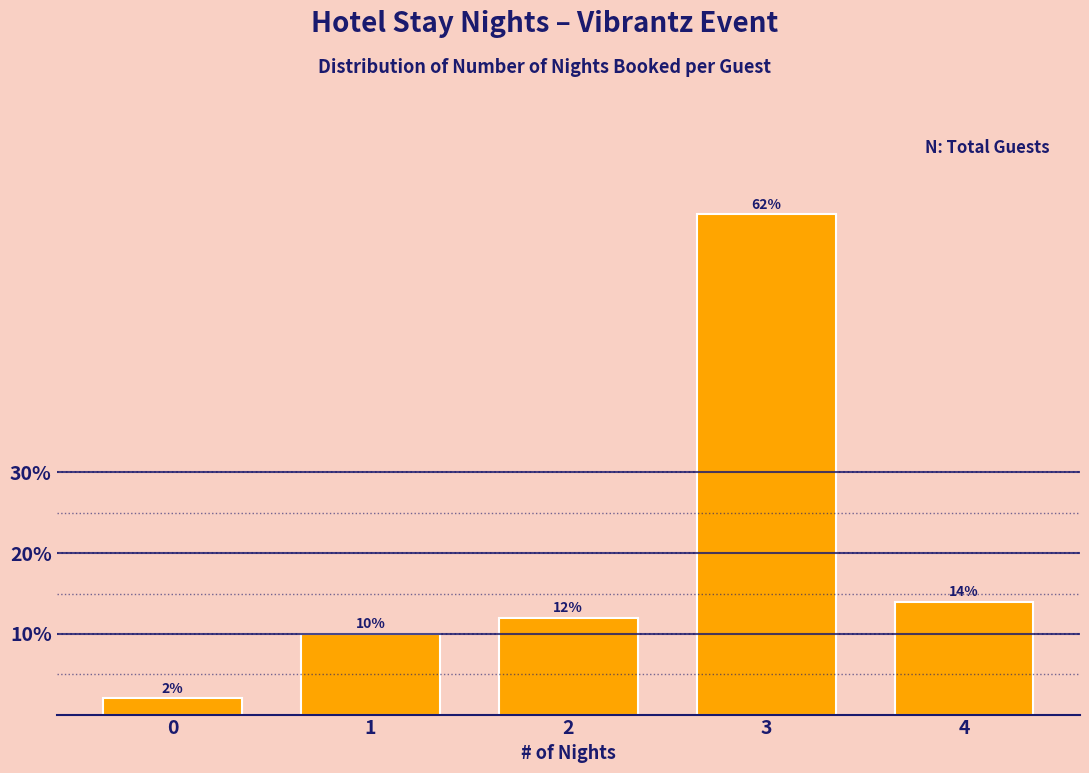

Reading left to right, what are all the values shown in this chart?

2.0	10.0	12.0	62.0	14.0